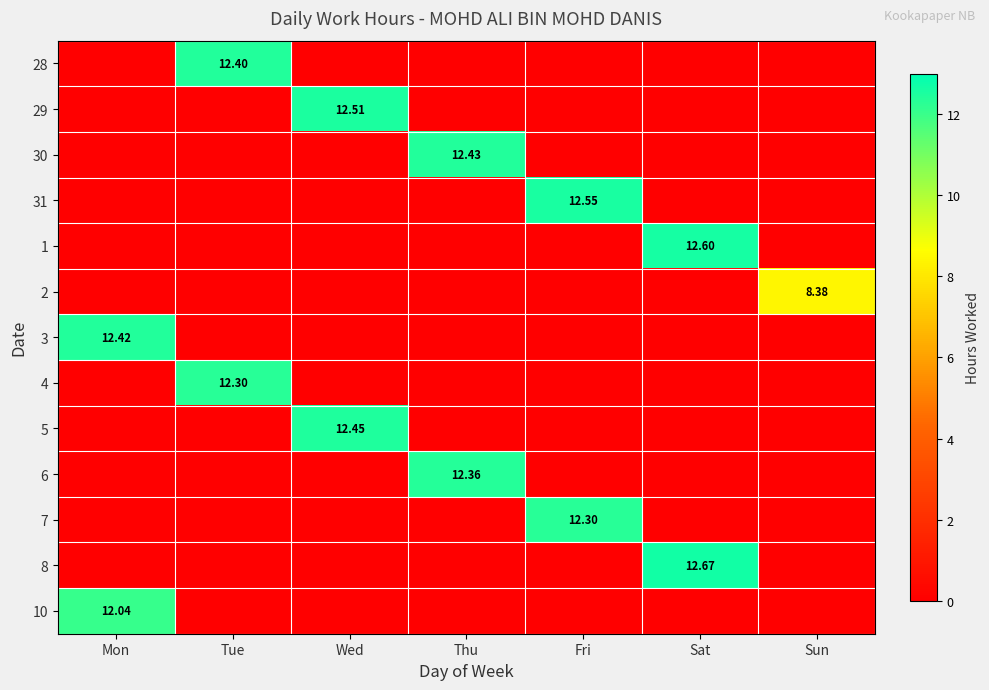

At which category is the sum across all series the highest?

Sat